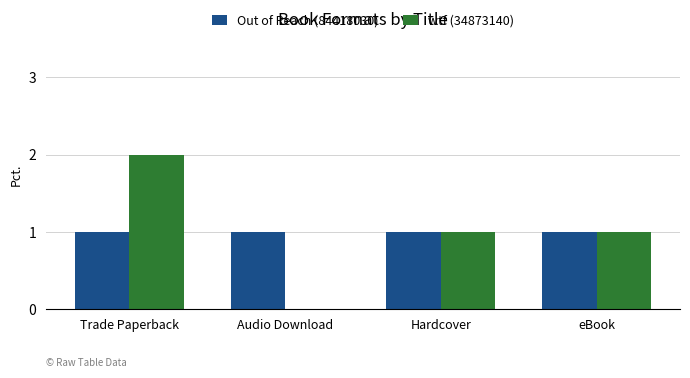

True or false: wtf (34873140) has a value of 1 at Hardcover.

True